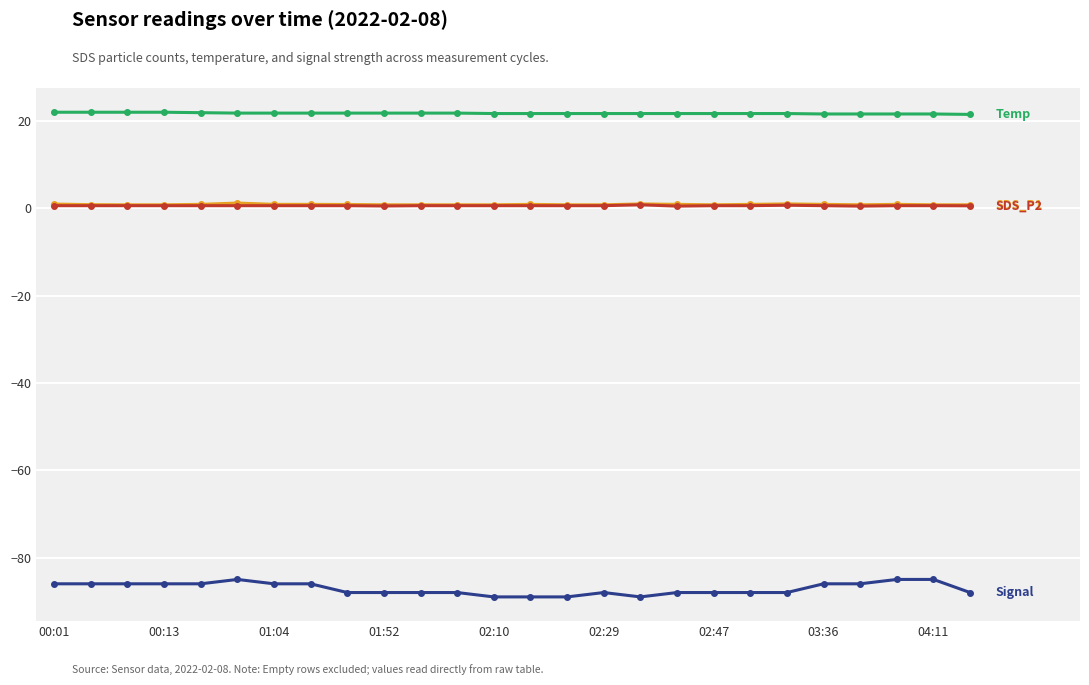

What is the minimum value shown in the chart?

-89.0